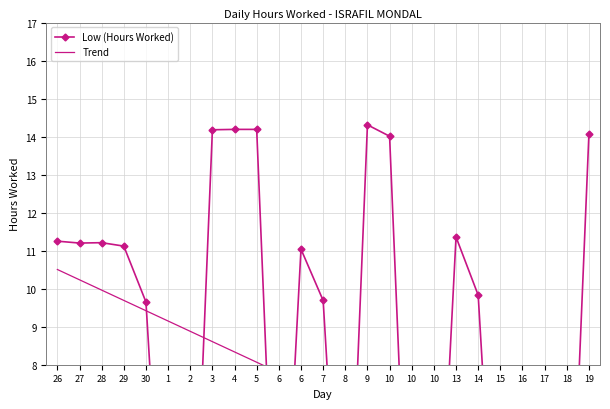

What is the maximum value shown in the chart?

14.3